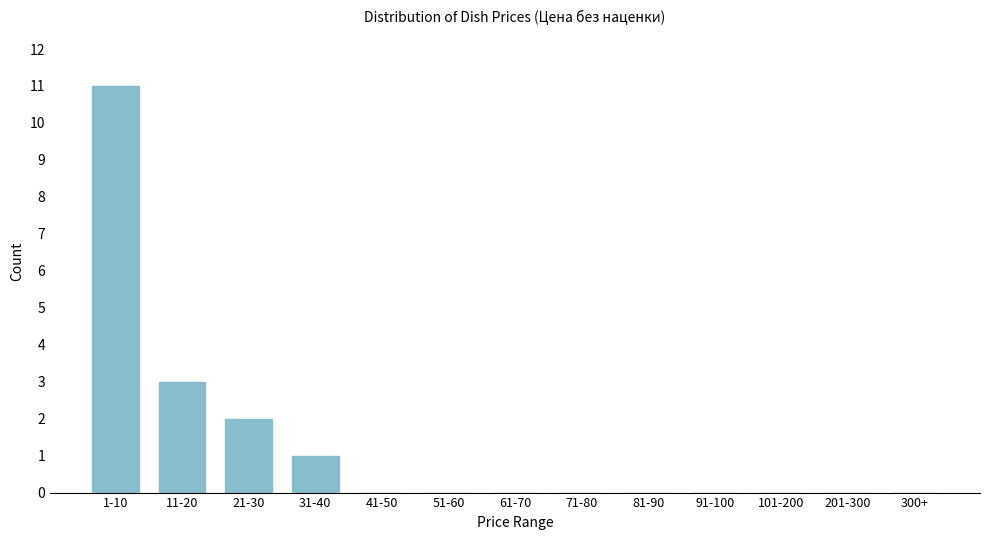

Reading left to right, transcribe all the data shown in this chart.

1-10=11	11-20=3	21-30=2	31-40=1	41-50=0	51-60=0	61-70=0	71-80=0	81-90=0	91-100=0	101-200=0	201-300=0	300+=0